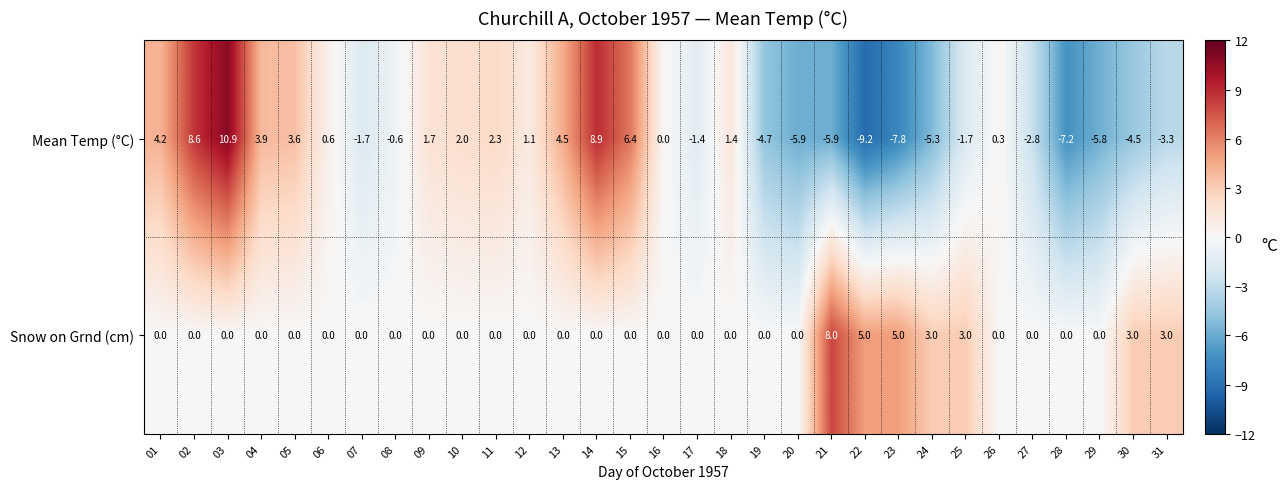

What is the spread (max minus min) of values at 22?

14.2